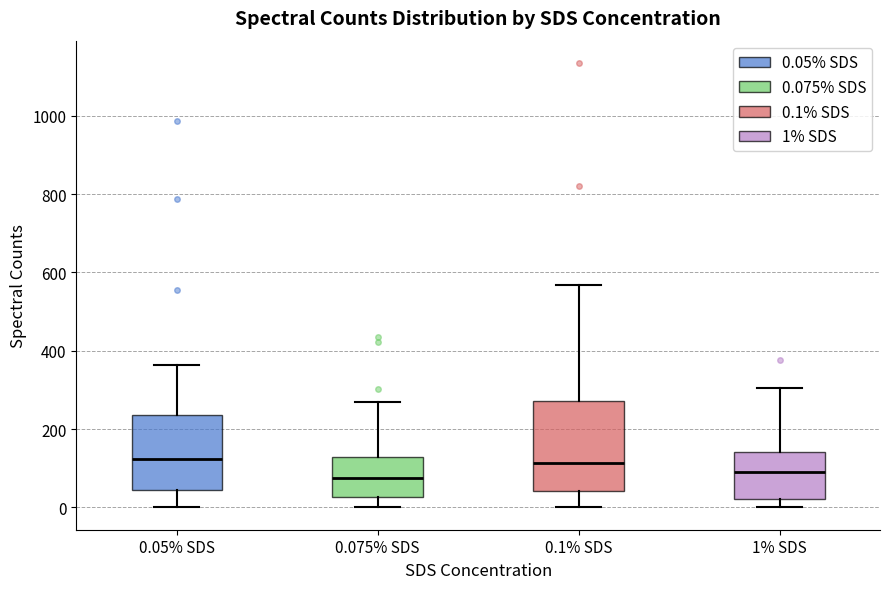

Where is the upper edge of the box for 1% SDS on the y-axis? The values are not printed on the chart, so give them approximately, as read against the axis.

140